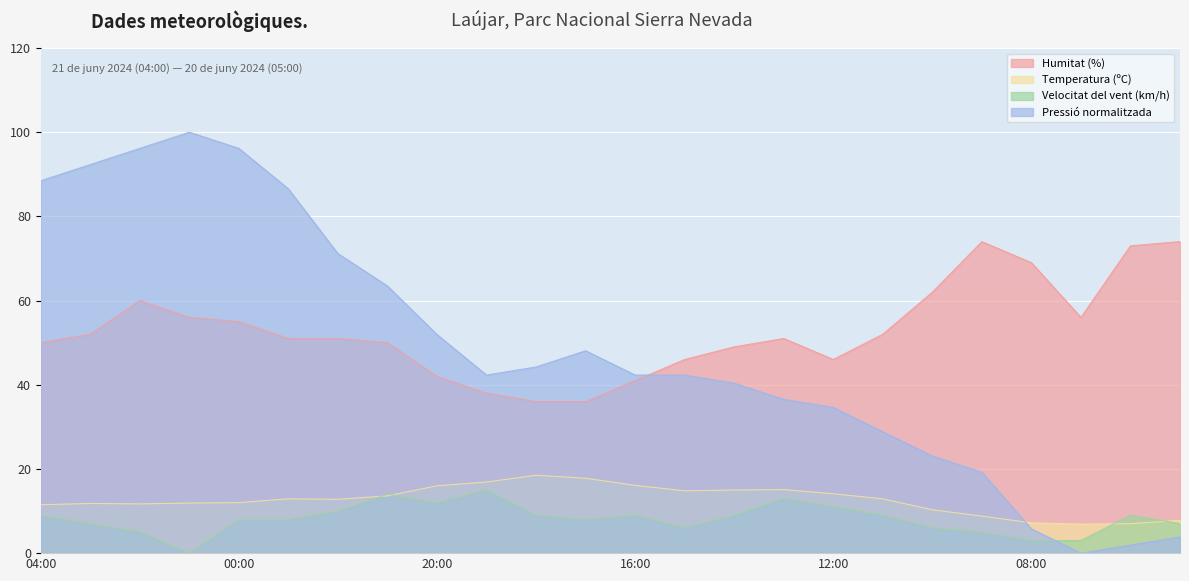

At how many categories does at least one series exceed 4?

24